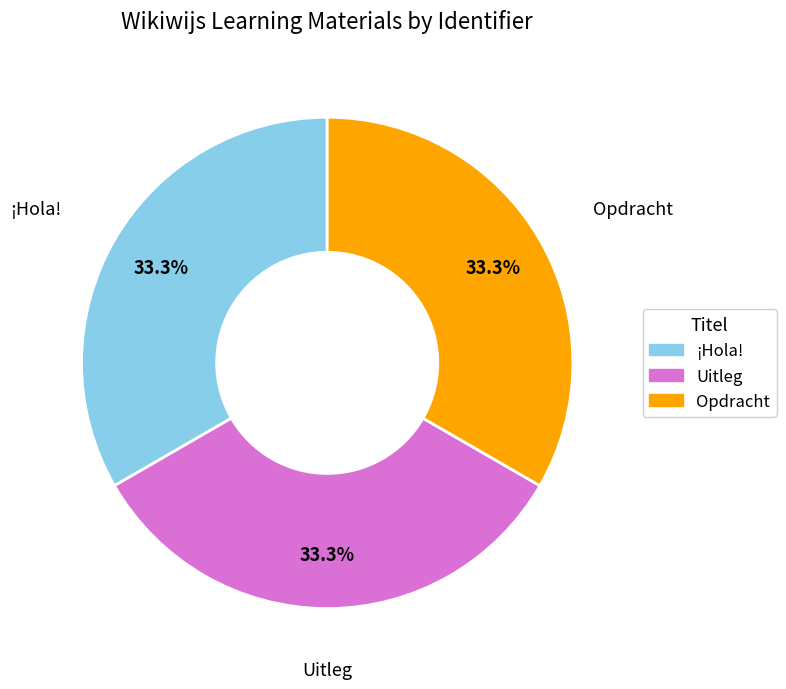

Approximately how many times larger is the value at ¡Hola! compared to Opdracht?

1.0